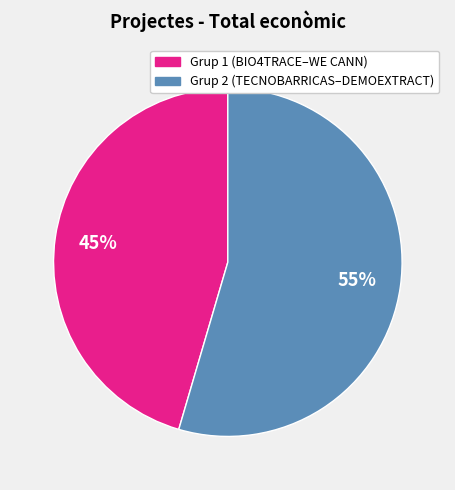

To the nearest percent, what is the average slice percentage?

50%